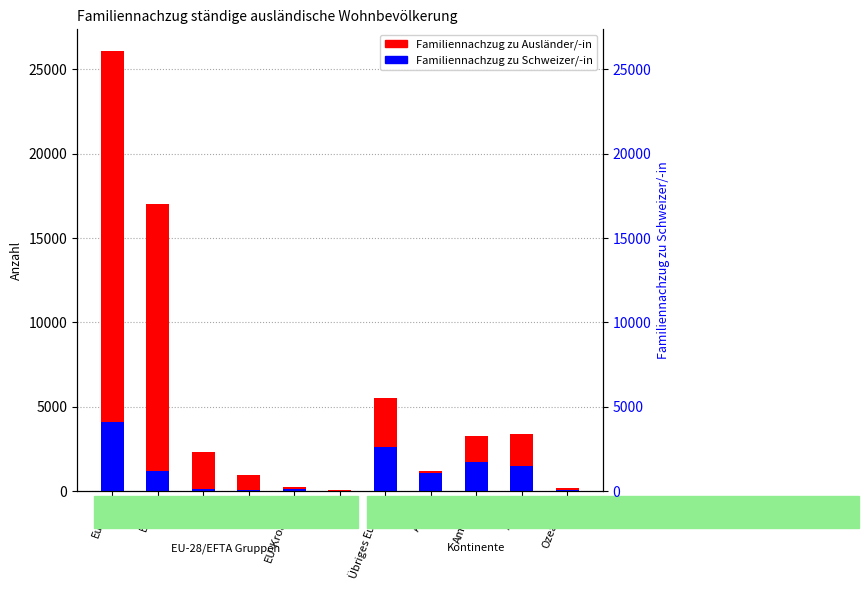

What is the sum of the Familiennachzug zu Schweizer/-in values at Amerika and Afrika?

2805